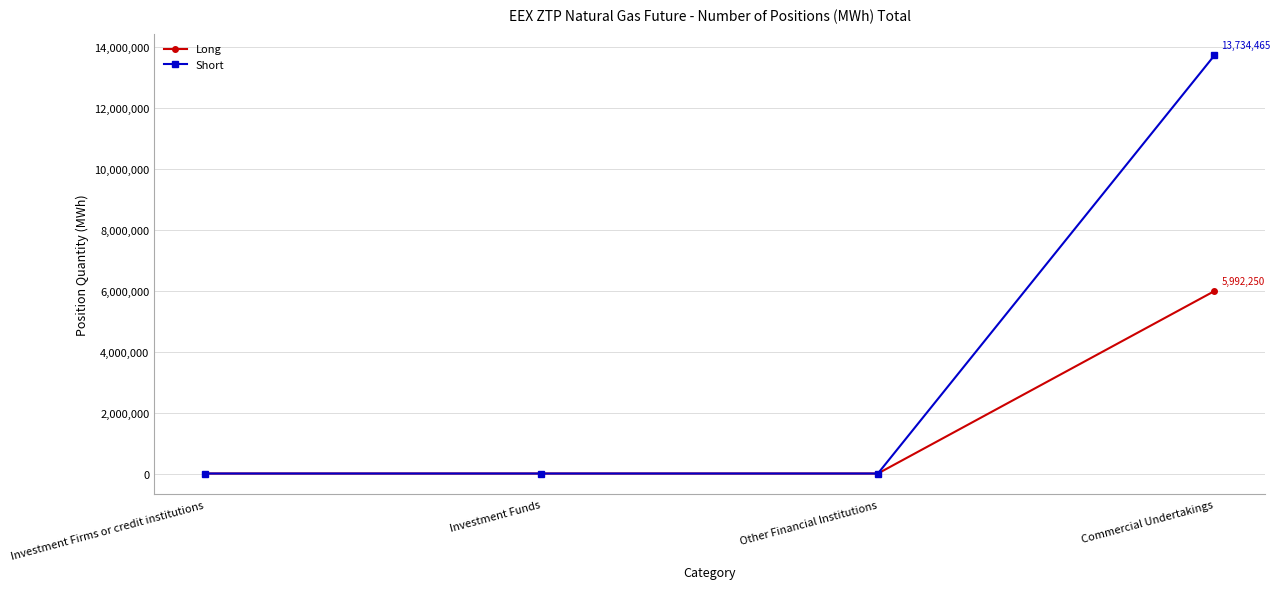

How many values in the Long series exceed 0?

1